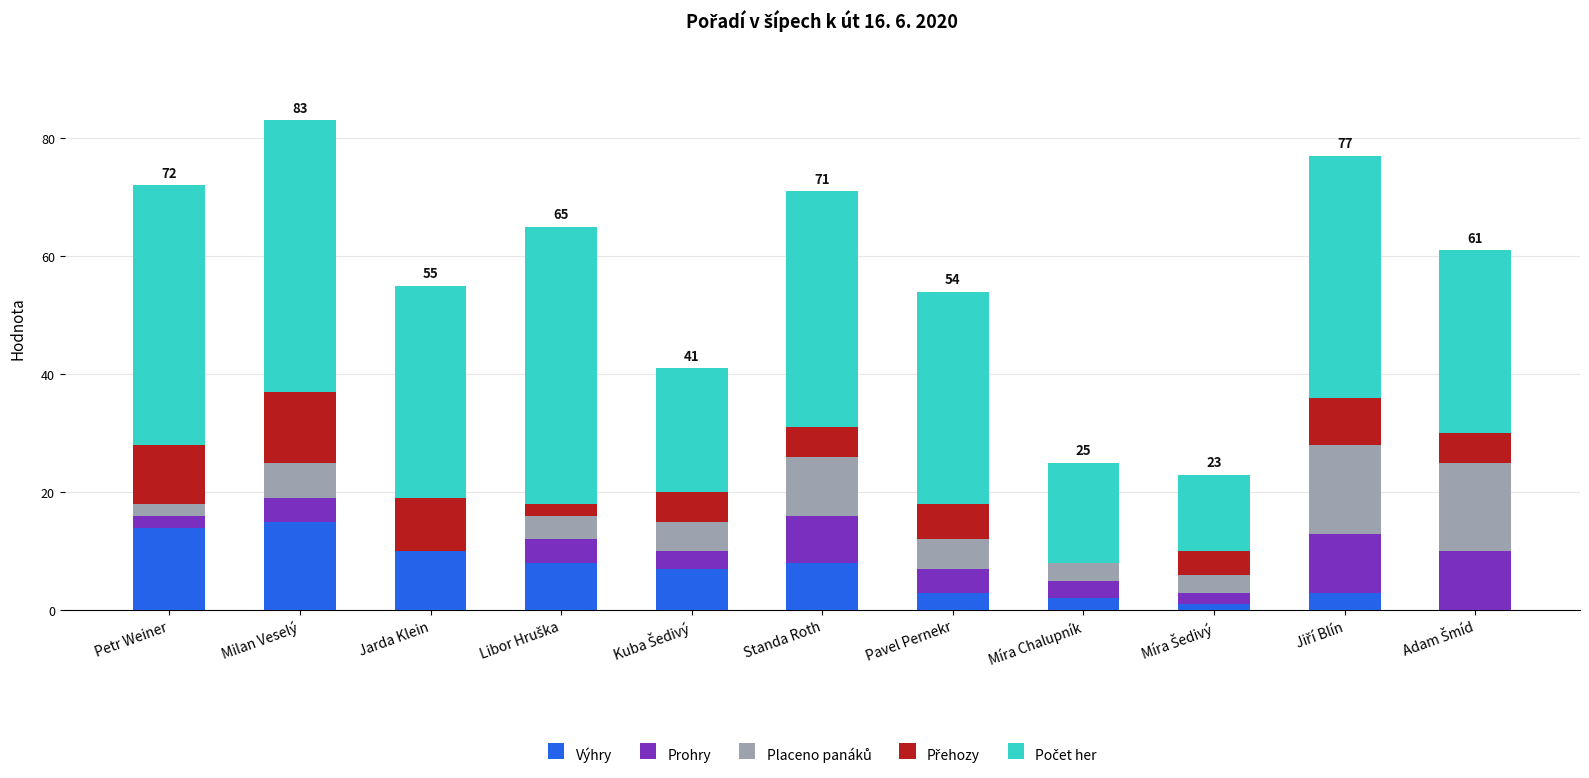

What is the highest value of the Výhry series?

15